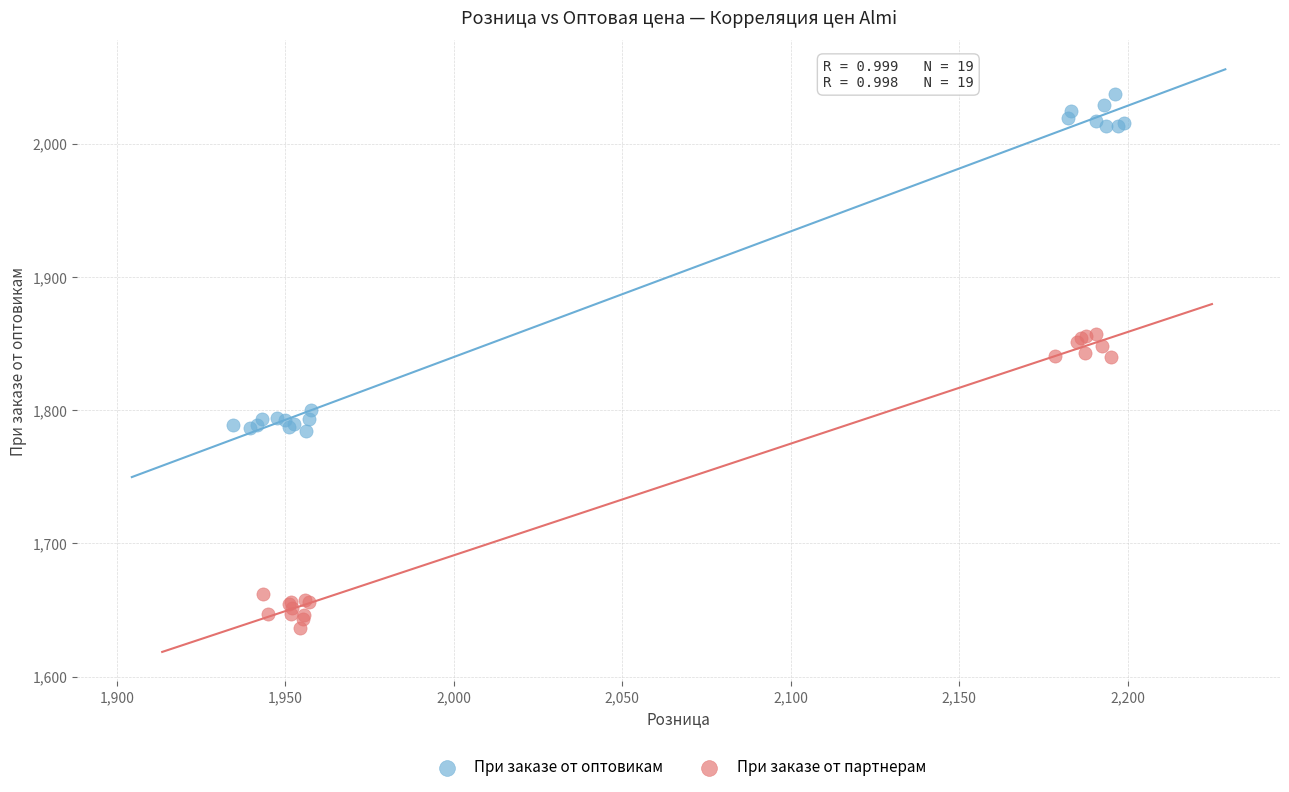

Which series reaches the minimum Y coordinate?

При заказе от партнерам